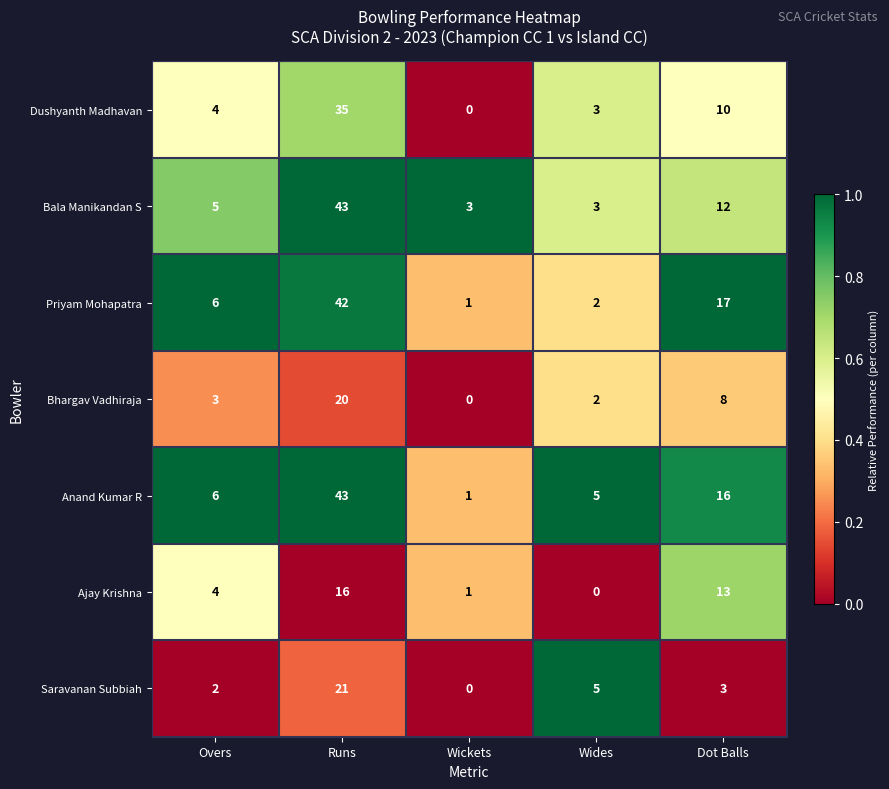

Is it true that Bala Manikandan S equals 74 at Runs?

False